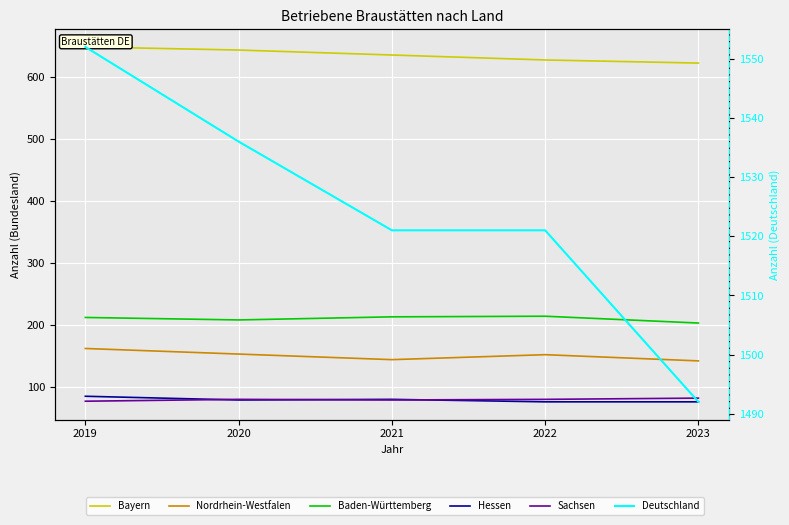

Reading left to right, transcribe all the data shown in this chart.

Bayern: 648	643	635	627	622
Nordrhein-Westfalen: 162	153	144	152	142
Baden-Württemberg: 212	208	213	214	203
Hessen: 85	79	80	76	76
Sachsen: 77	80	79	80	82
Deutschland: 1552	1536	1521	1521	1492